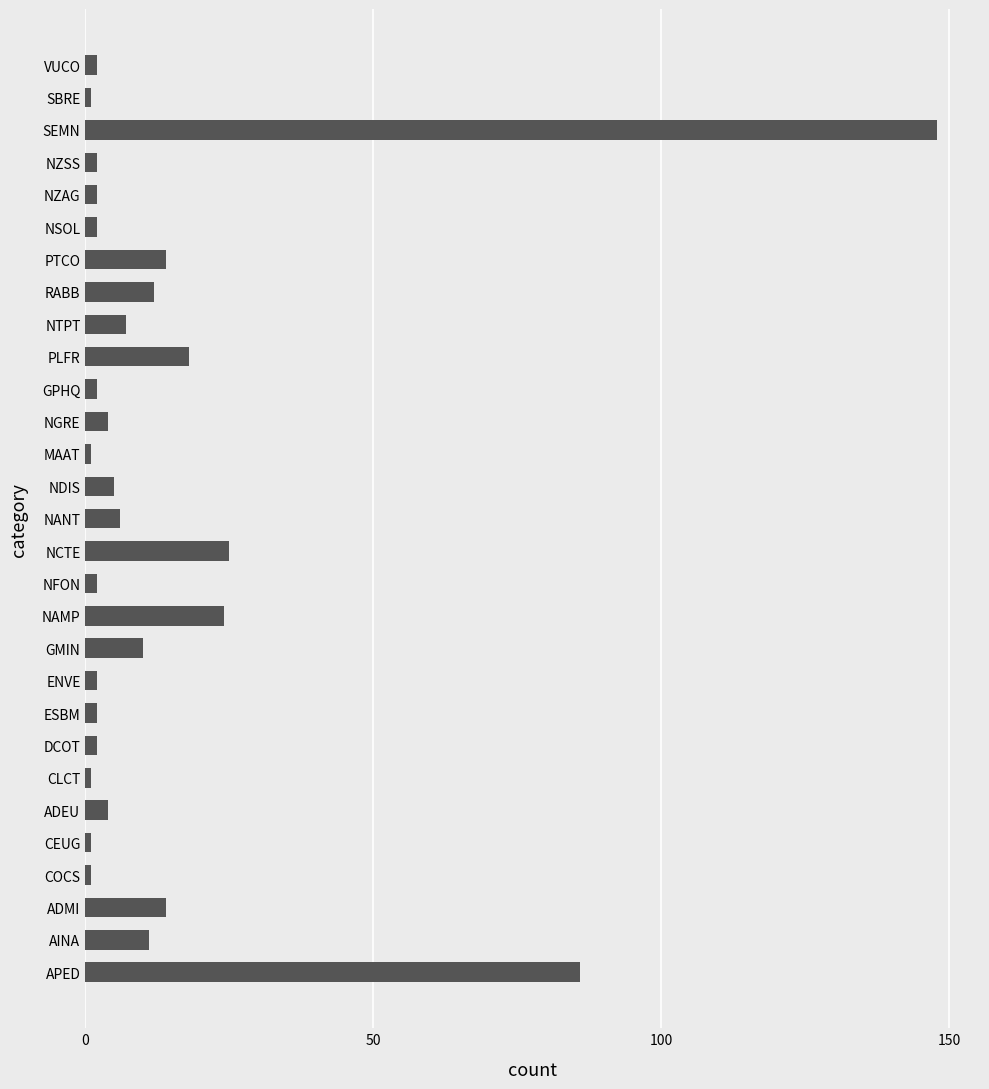

What is the sum of all values?

411